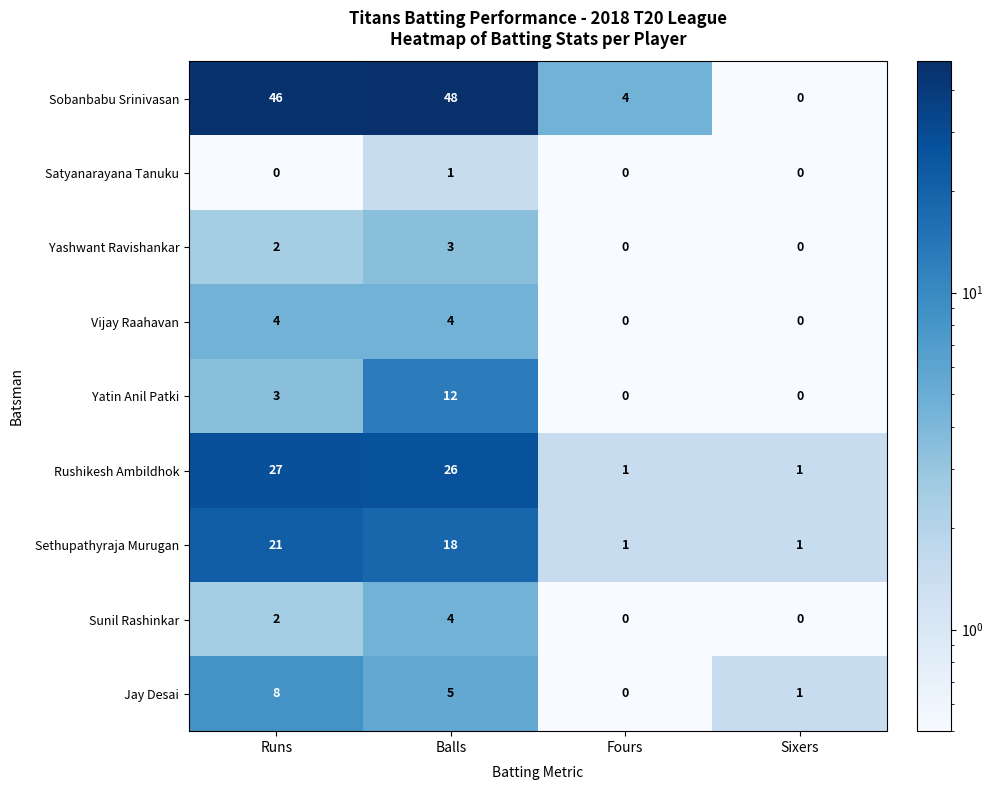

What is the total value across all series at Runs?

113